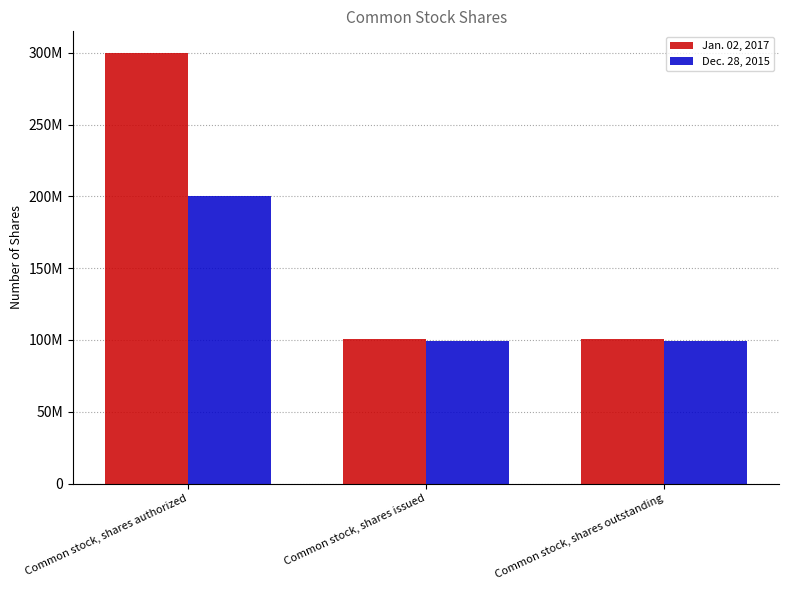

List the series in order of their overall mean, lowest first.

Dec. 28, 2015, Jan. 02, 2017